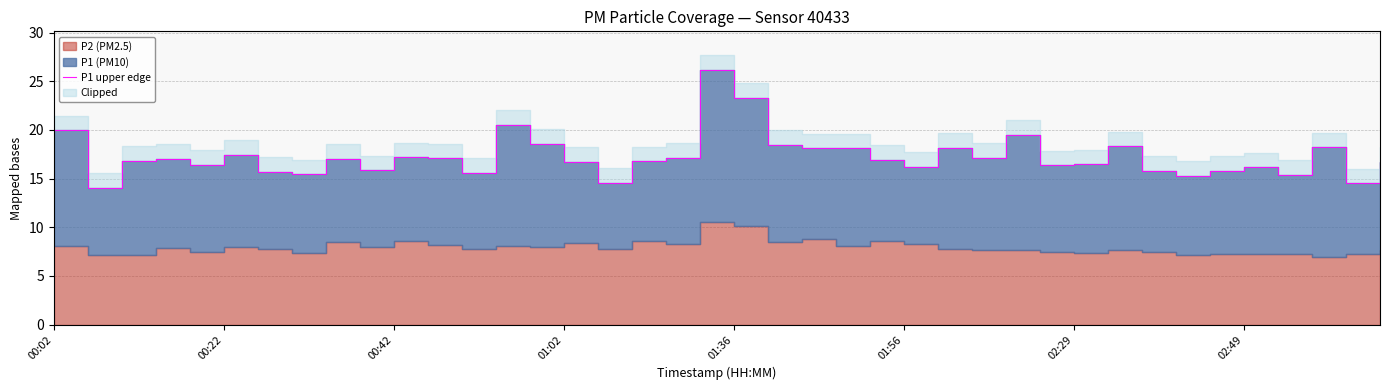

What is the difference between the values at 18 and 01:02?

0.1